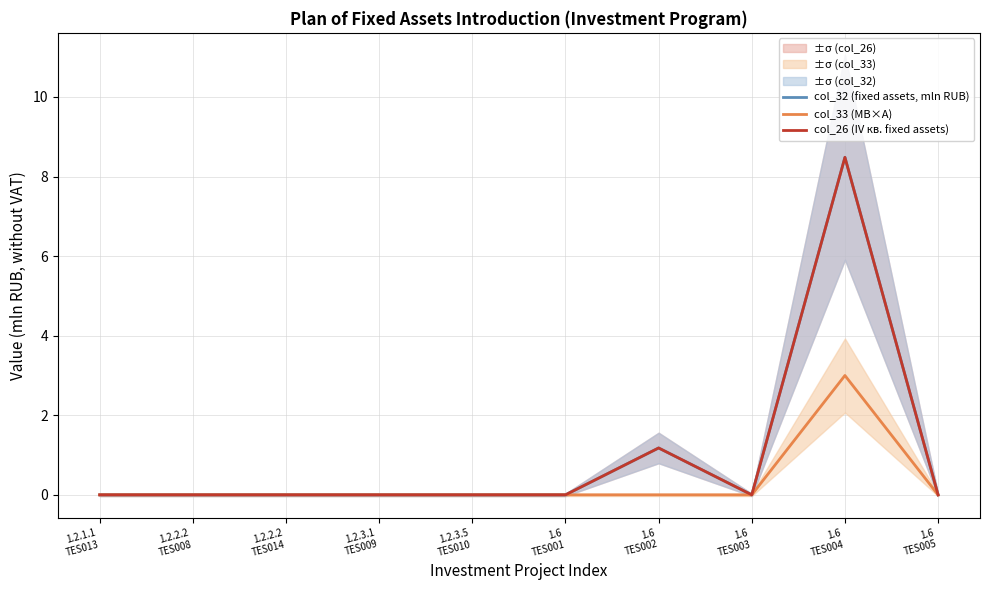

True or false: col_33 (МВ×А) has more than 0 interior local peaks.

True